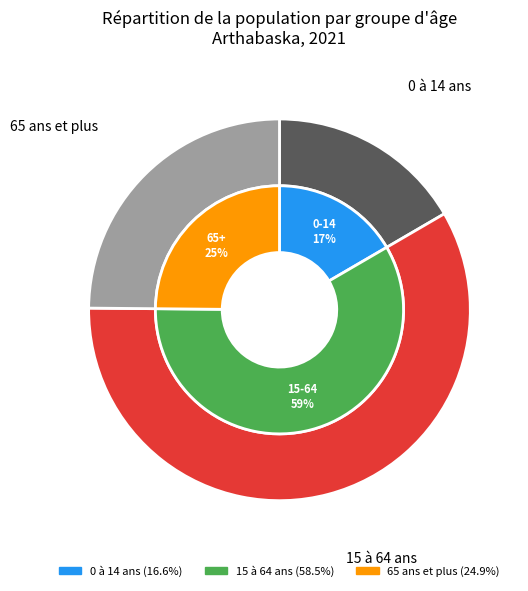

Is it true that 65 ans et plus is 34% of the pie?

False